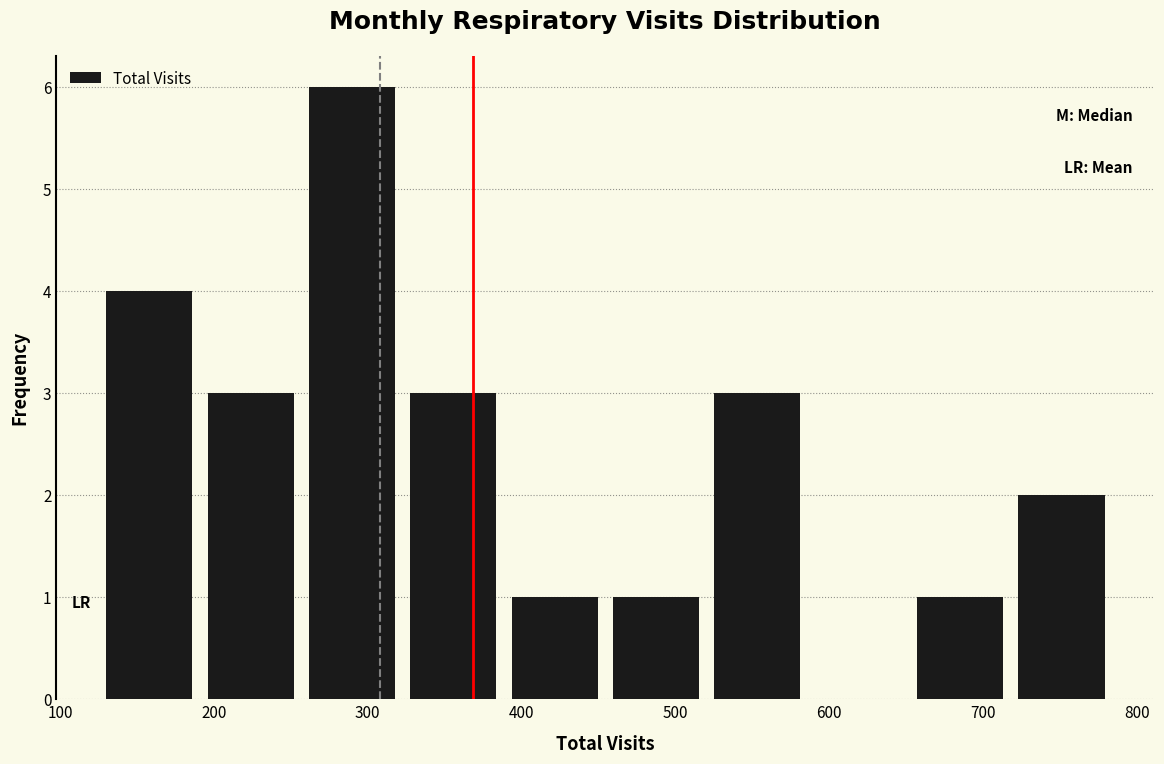

Reading left to right, list every bar in this chart as the range it spans on the x-axis followed by its height. Neither the bar edges nor the heights are printed on the chart, so give them approximately, as read against the axes.

130 to 190: 4
190 to 260: 3
260 to 320: 6
320 to 390: 3
390 to 450: 1
450 to 520: 1
520 to 590: 3
590 to 650: 0
650 to 720: 1
720 to 780: 2